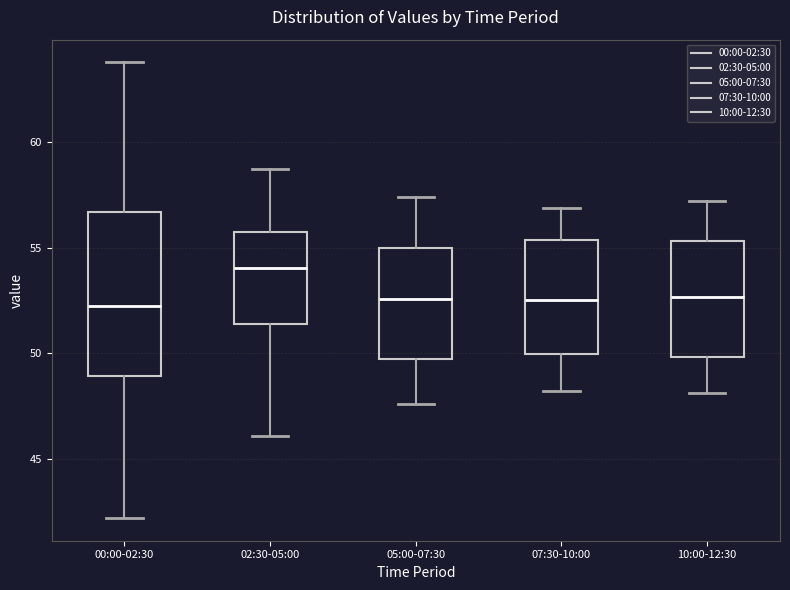

Which box is the tallest, from its lower edge to its upper edge?

00:00-02:30